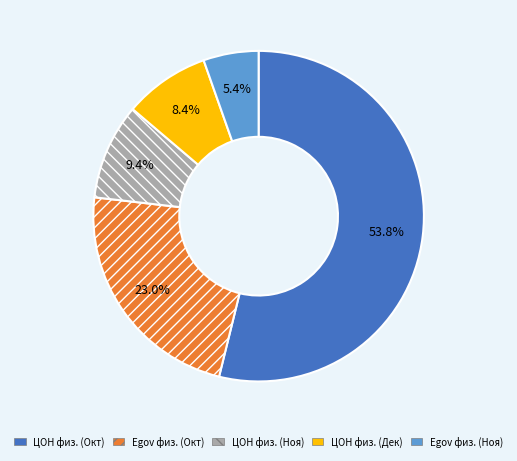

How many segments does this pie chart have?

5